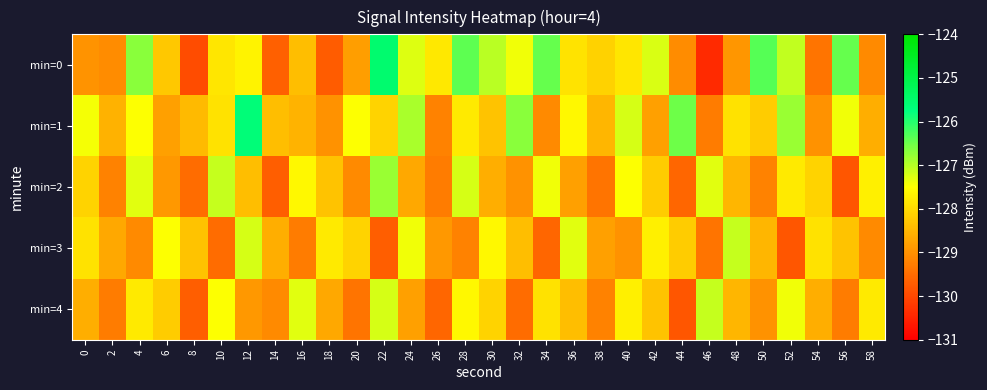

Reading left to right, transcribe all the data shown in this chart.

min=0: 0=-129.0	2=-129.1	4=-126.7	6=-128.2	8=-129.9	10=-127.8	12=-127.7	14=-129.7	16=-128.4	18=-129.7	20=-128.8	22=-125.5	24=-127.3	26=-127.8	28=-126.4	30=-127.0	32=-127.4	34=-126.5	36=-127.9	38=-128.1	40=-127.8	42=-127.2	44=-129.1	46=-130.4	48=-128.9	50=-126.3	52=-127.1	54=-129.4	56=-126.4	58=-129.1
min=1: 0=-127.4	2=-128.6	4=-127.5	6=-128.8	8=-128.4	10=-127.9	12=-125.7	14=-128.4	16=-128.5	18=-129.0	20=-127.5	22=-128.1	24=-126.9	26=-129.2	28=-127.8	30=-128.3	32=-126.7	34=-129.1	36=-127.6	38=-128.5	40=-127.2	42=-128.8	44=-126.5	46=-129.3	48=-127.9	50=-128.2	52=-126.8	54=-129.0	56=-127.4	58=-128.6
min=2: 0=-128.1	2=-129.2	4=-127.3	6=-128.9	8=-129.5	10=-127.1	12=-128.4	14=-129.7	16=-127.6	18=-128.3	20=-129.1	22=-126.8	24=-128.7	26=-129.3	28=-127.2	30=-128.6	32=-129.0	34=-127.4	36=-128.8	38=-129.4	40=-127.5	42=-128.2	44=-129.6	46=-127.3	48=-128.5	50=-129.2	52=-127.8	54=-128.1	56=-129.8	58=-127.7
min=3: 0=-127.9	2=-128.7	4=-129.1	6=-127.5	8=-128.3	10=-129.5	12=-127.2	14=-128.6	16=-129.3	18=-127.8	20=-128.1	22=-129.7	24=-127.4	26=-128.9	28=-129.2	30=-127.6	32=-128.4	34=-129.6	36=-127.3	38=-128.8	40=-129.0	42=-127.7	44=-128.2	46=-129.4	48=-127.1	50=-128.5	52=-129.8	54=-127.9	56=-128.3	58=-129.1
min=4: 0=-128.6	2=-129.3	4=-127.8	6=-128.2	8=-129.7	10=-127.5	12=-128.9	14=-129.1	16=-127.3	18=-128.7	20=-129.4	22=-127.2	24=-128.8	26=-129.6	28=-127.6	30=-128.1	32=-129.5	34=-127.9	36=-128.4	38=-129.2	40=-127.7	42=-128.3	44=-129.8	46=-127.1	48=-128.5	50=-129.0	52=-127.4	54=-128.6	56=-129.3	58=-127.8